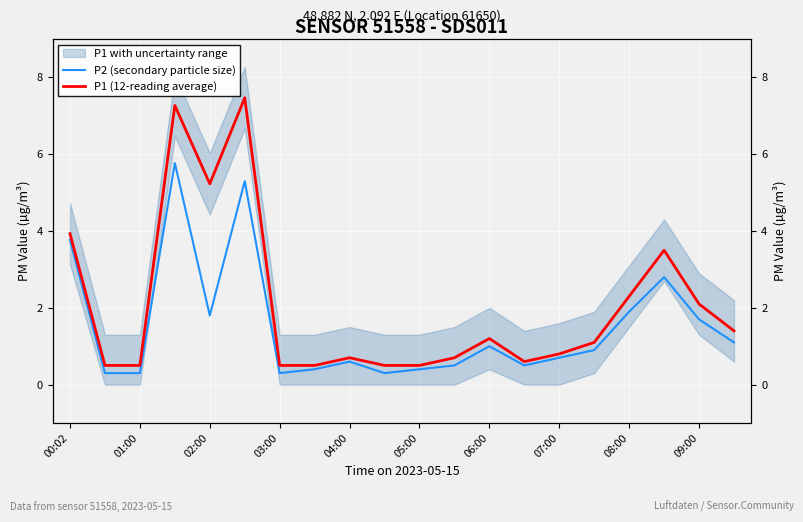

True or false: P2 (secondary particle size) and P1 (12-reading average) intersect in this chart.

False